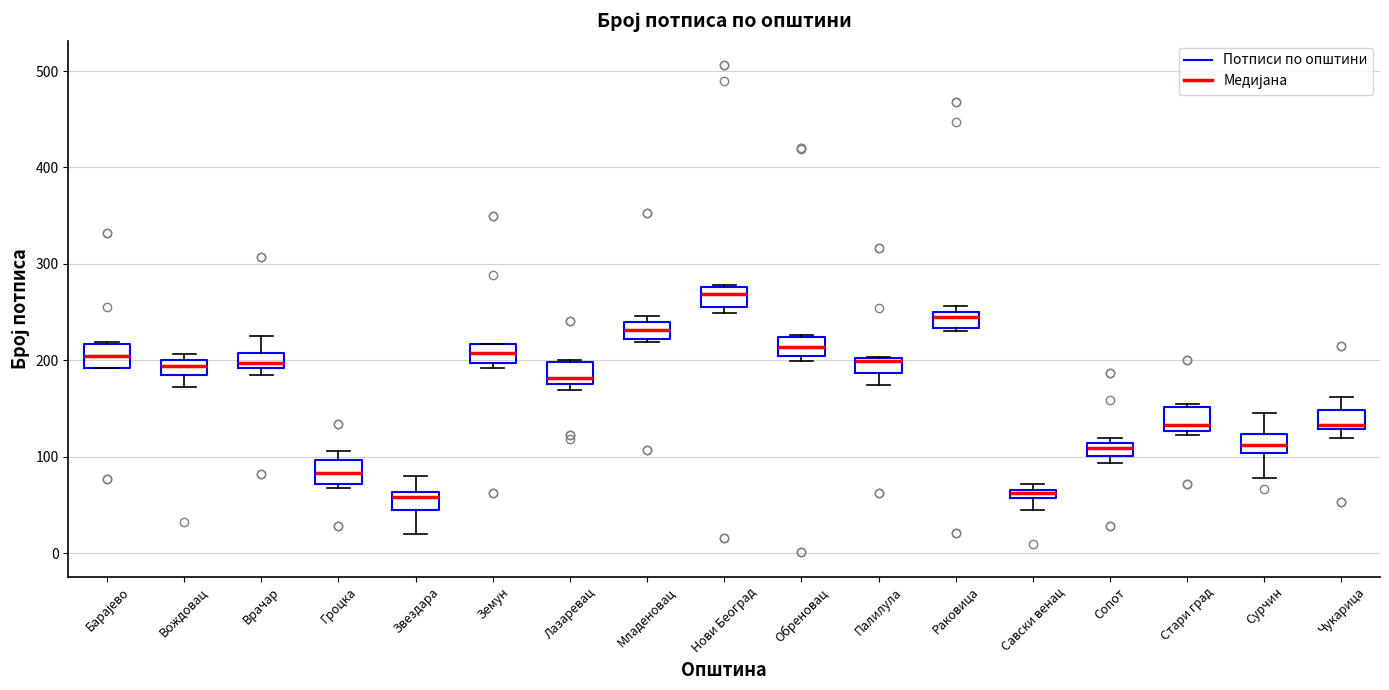

Which box has the highest median line?

Нови Београд